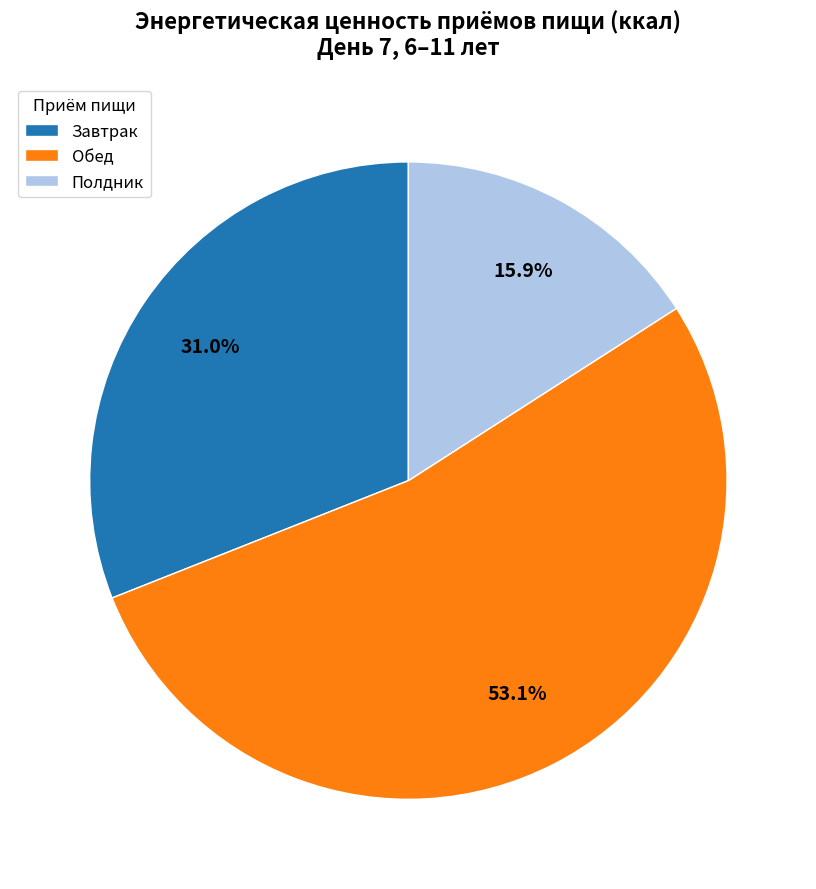

Which category has the smallest portion of the pie?

Полдник